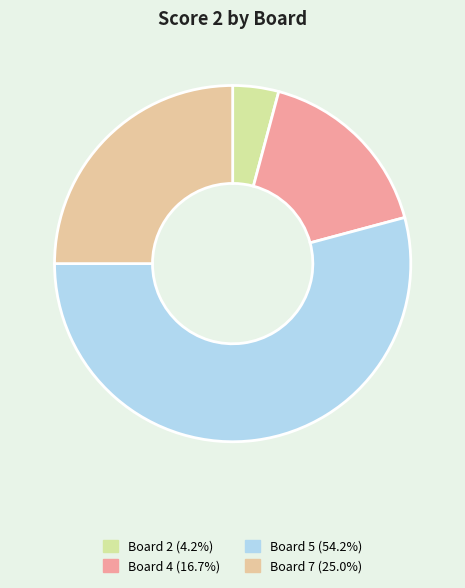

Count the number of slices in the pie.

4